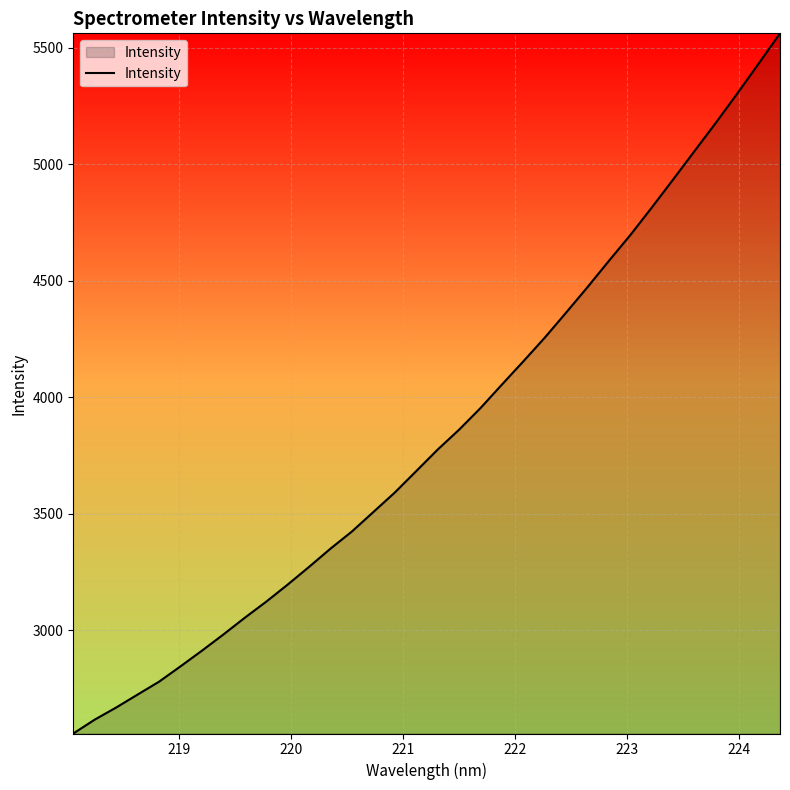

What is the difference between the maximum and minimum values?

3005.2